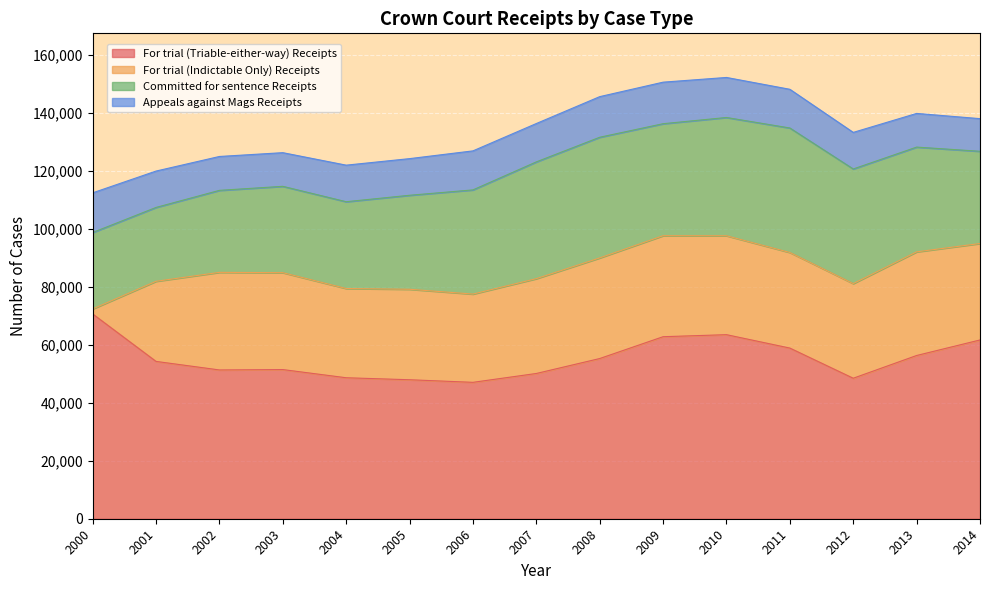

Which series has the widest spread of values?

For trial (Indictable Only) Receipts